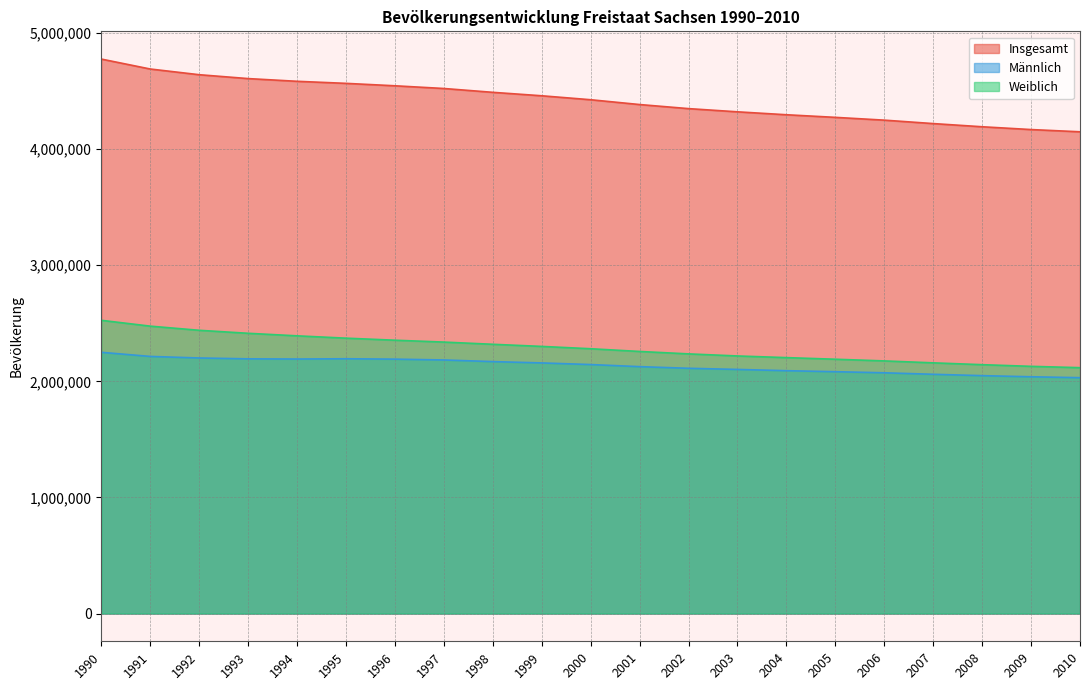

List the series in order of their peak value, highest first.

Insgesamt, Weiblich, Männlich